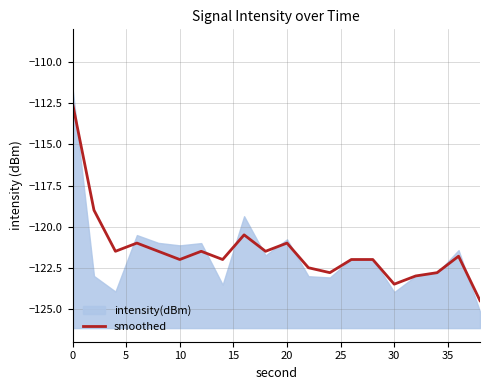

What is the highest value of the smoothed series?

-112.5